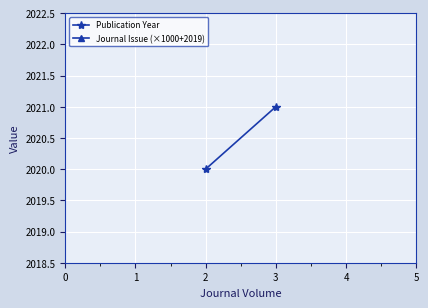

Which series has the largest range (max minus min)?

Publication Year